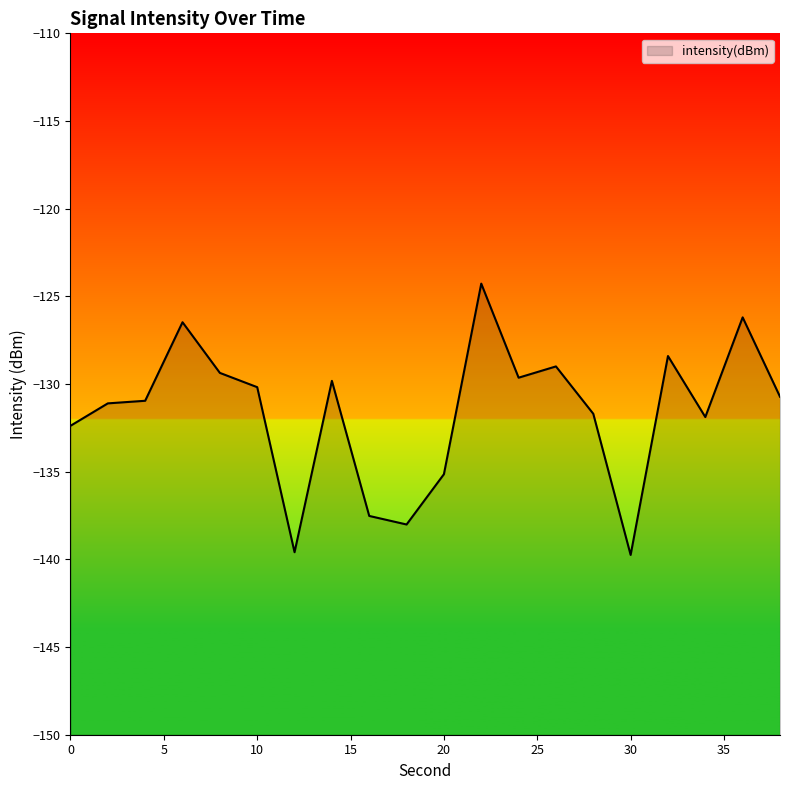

What is the change in value from 25 to 35?

+0.4